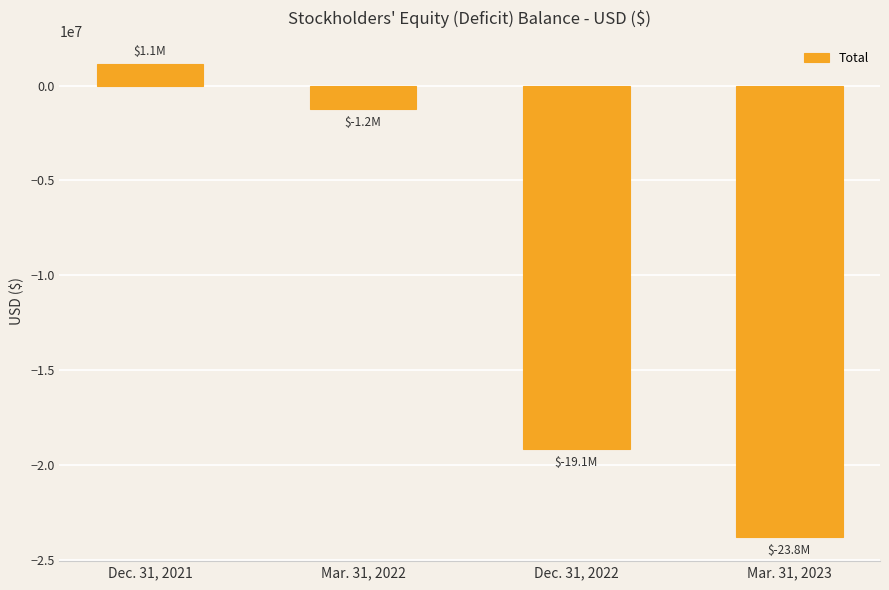

What is the change in value from Dec. 31, 2022 to Mar. 31, 2023?

-4676925